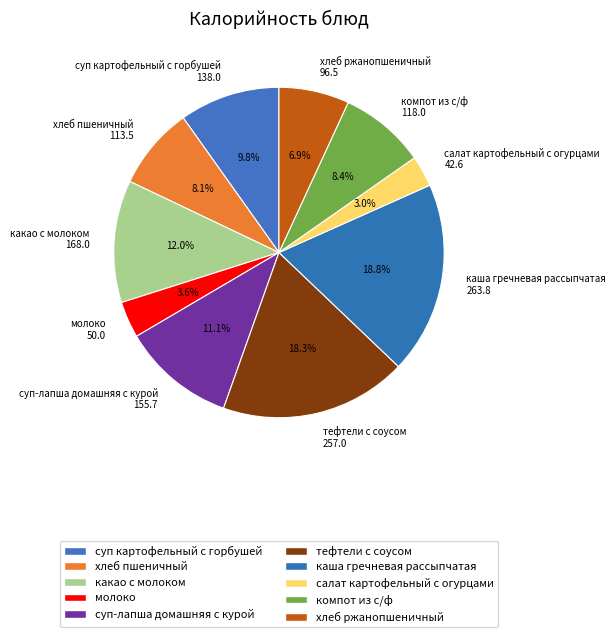

What percentage is the суп-лапша домашняя с курой slice, to the nearest percent?

11%